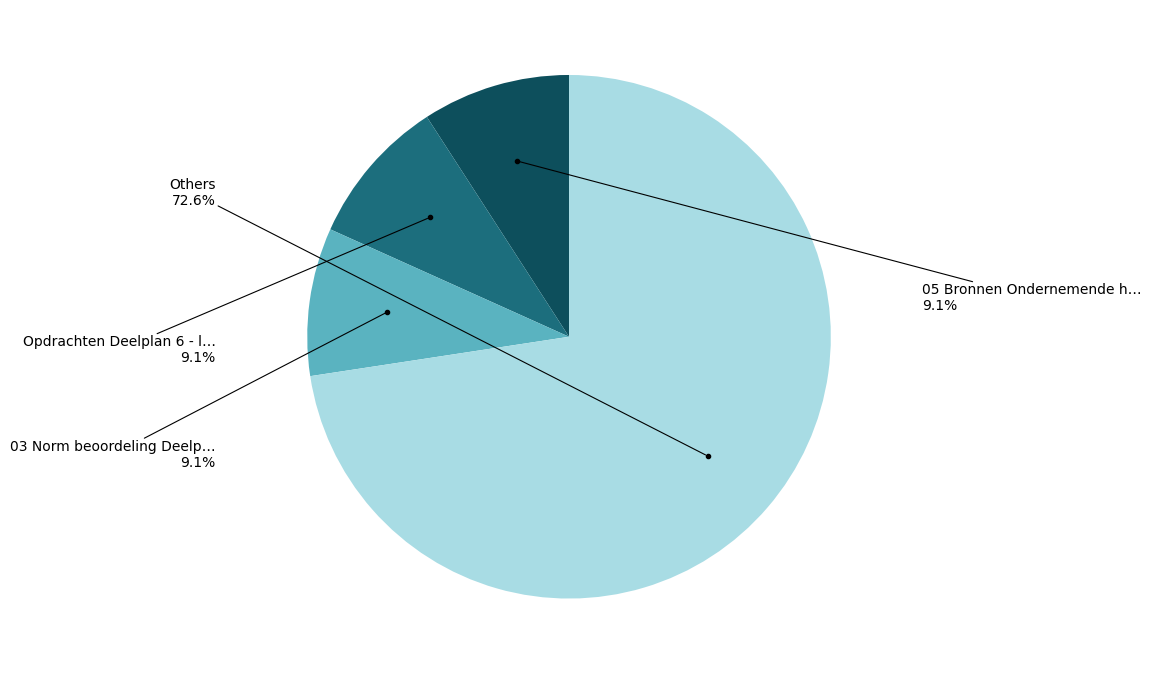

Is there any slice that represents more than half of the pie?

Yes